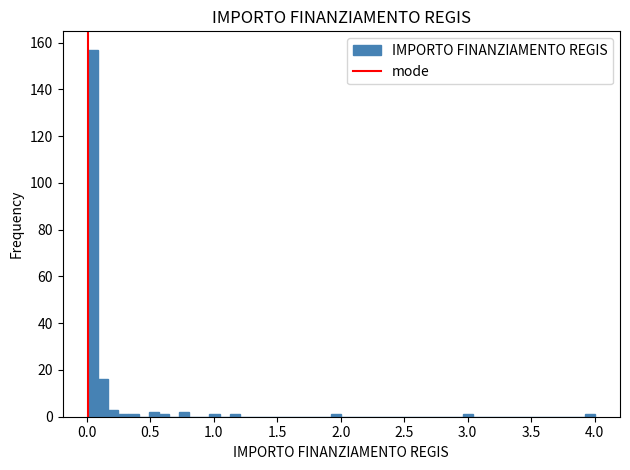

Around what value on the x-axis is the tallest bar? Give the approximate position of its centre, as read against the axis.

0.05